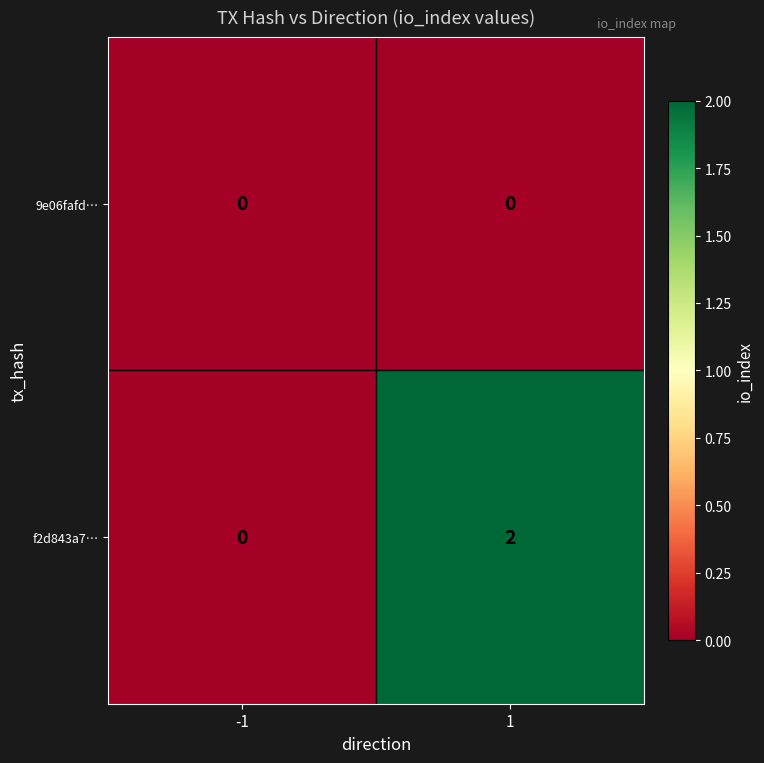

The value of f2d843a7… at -1 is 0. True or false?

True